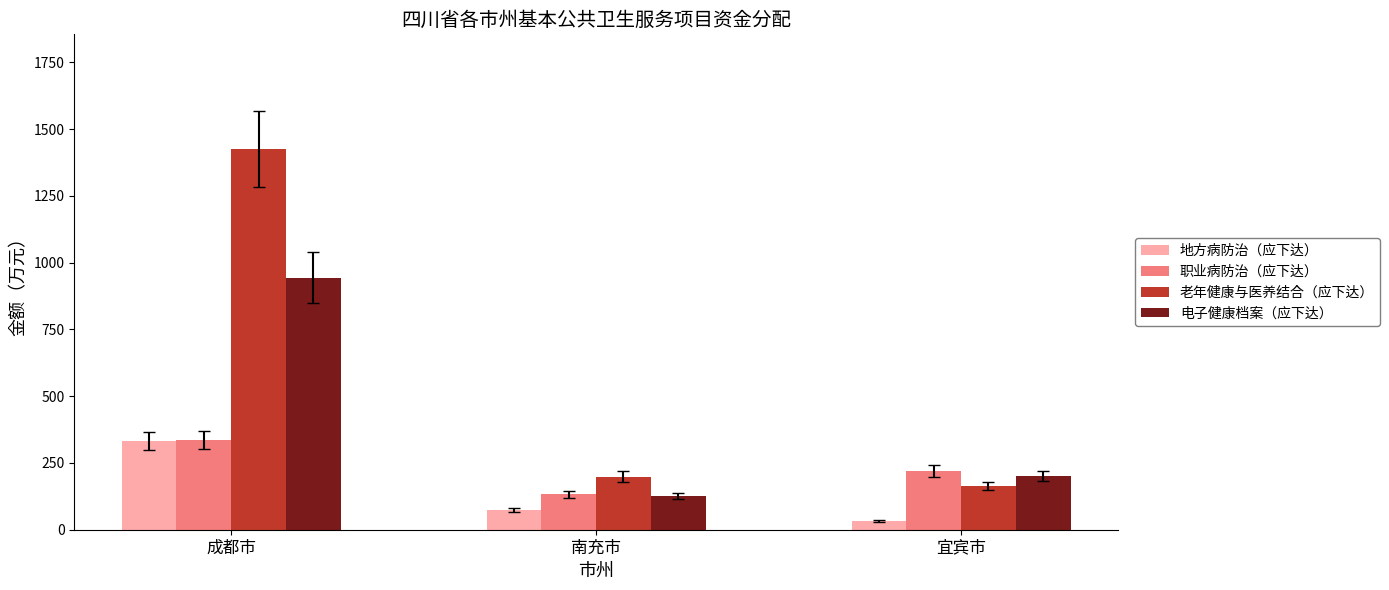

What position from the left is 南充市?

2